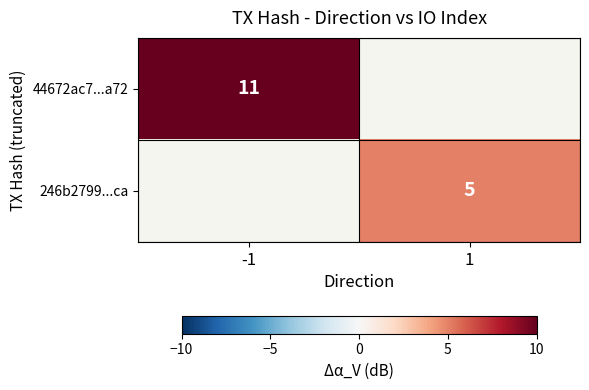

Is it true that 246b2799...ca equals 5 at 1?

True